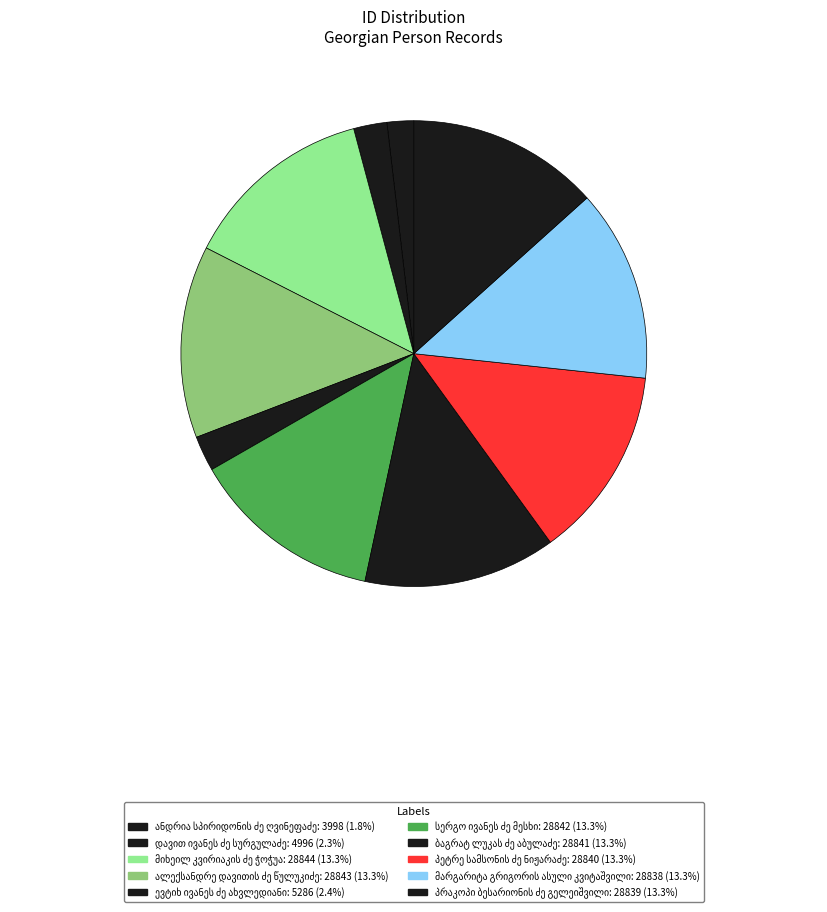

How many segments does this pie chart have?

10